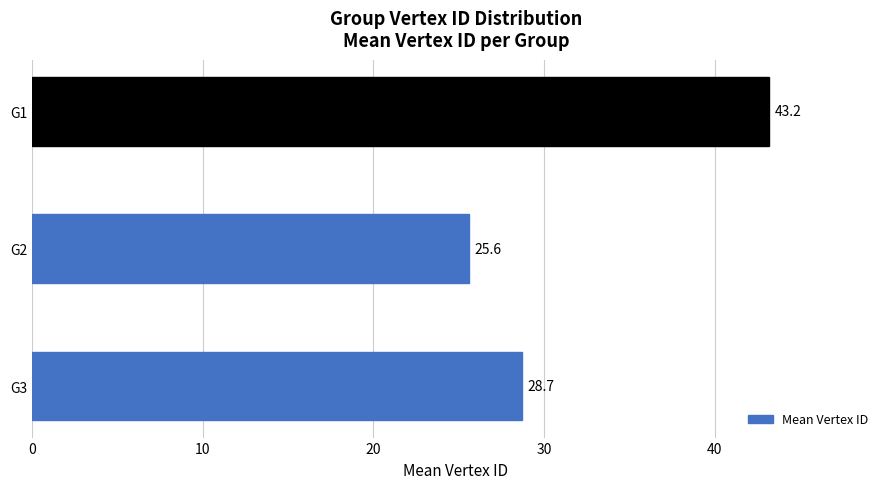

Reading top to bottom, extract all data points from this chart.

43.2	25.6	28.7